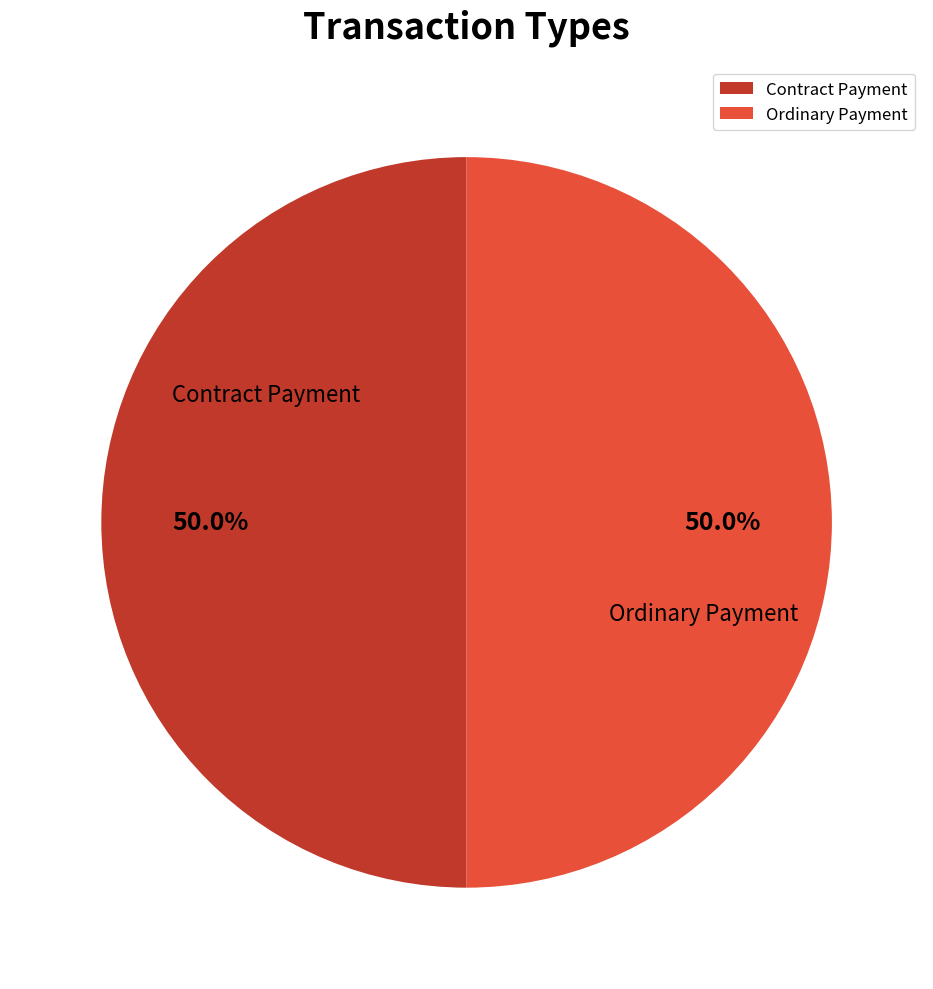

Do Contract Payment and Ordinary Payment together represent more than half of the pie?

Yes